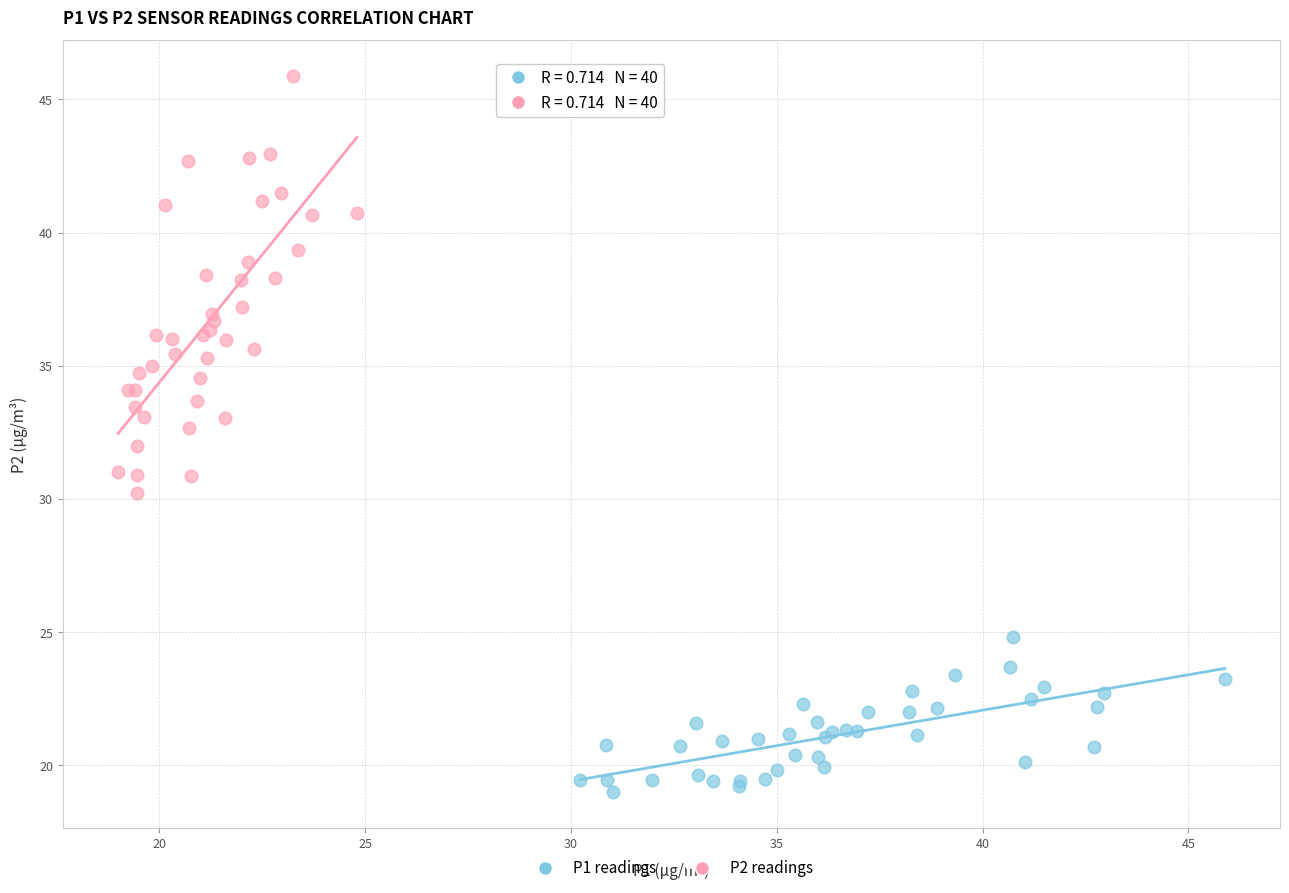

Which series contains the highest Y value?

P2 readings